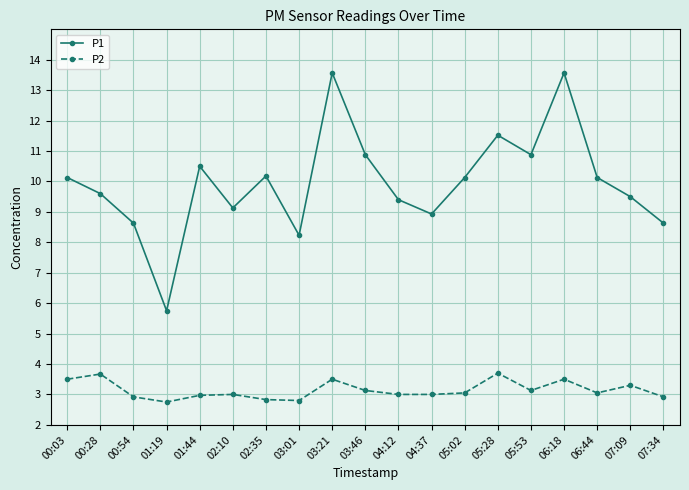

What is the difference between the maximum and minimum values in the P1 series?

7.8